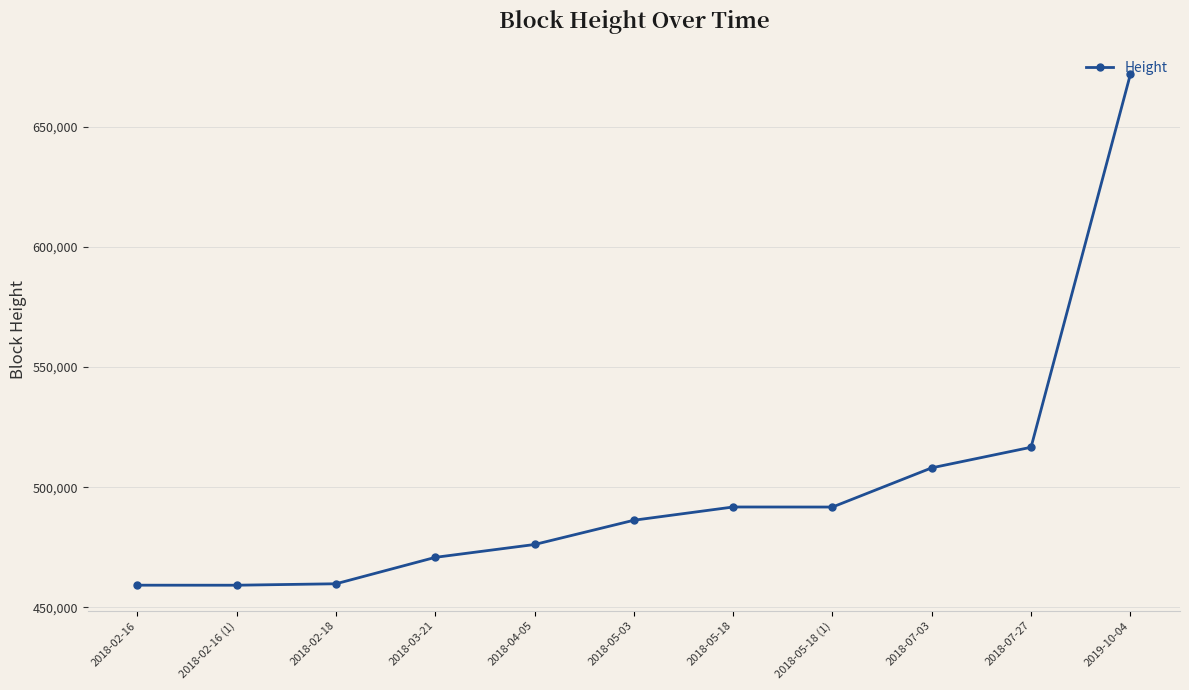

Approximately how many times larger is the value at 2018-02-16 compared to 2018-04-05?

1.0